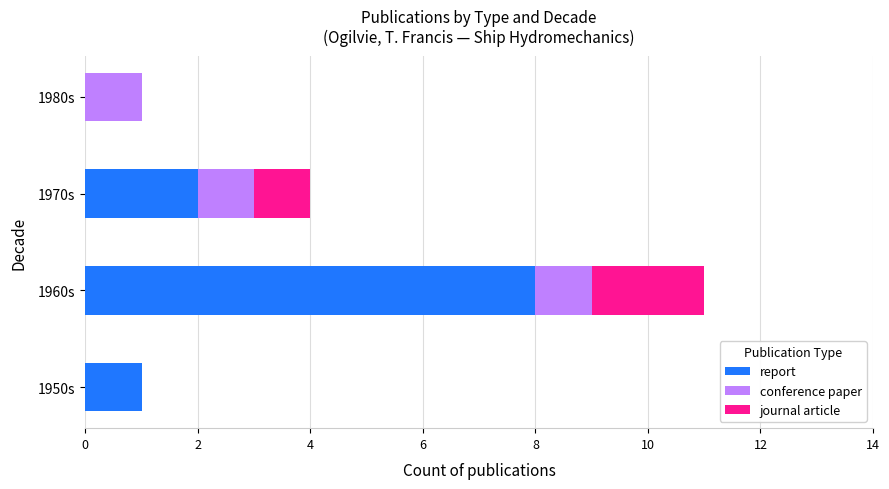

How many series are shown in this chart?

3